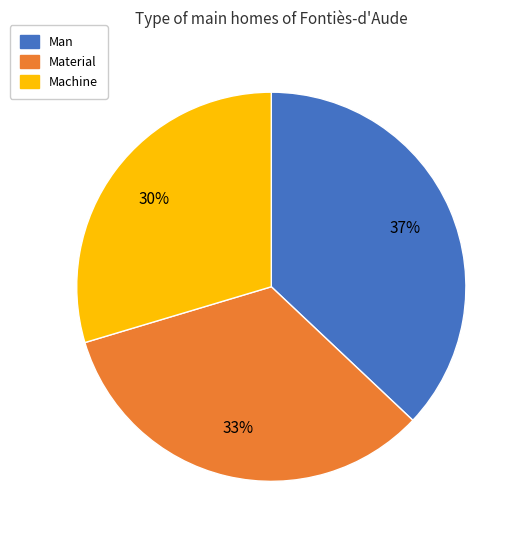

To the nearest percent, what is the average slice percentage?

33%